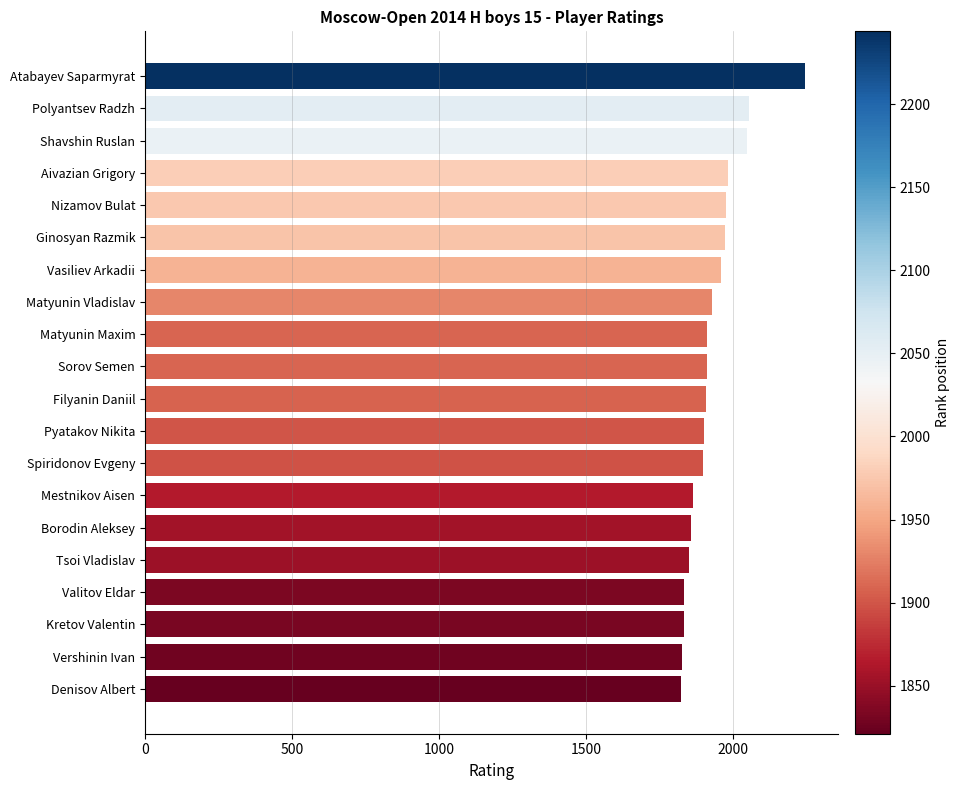

What is the smallest value displayed?

1821